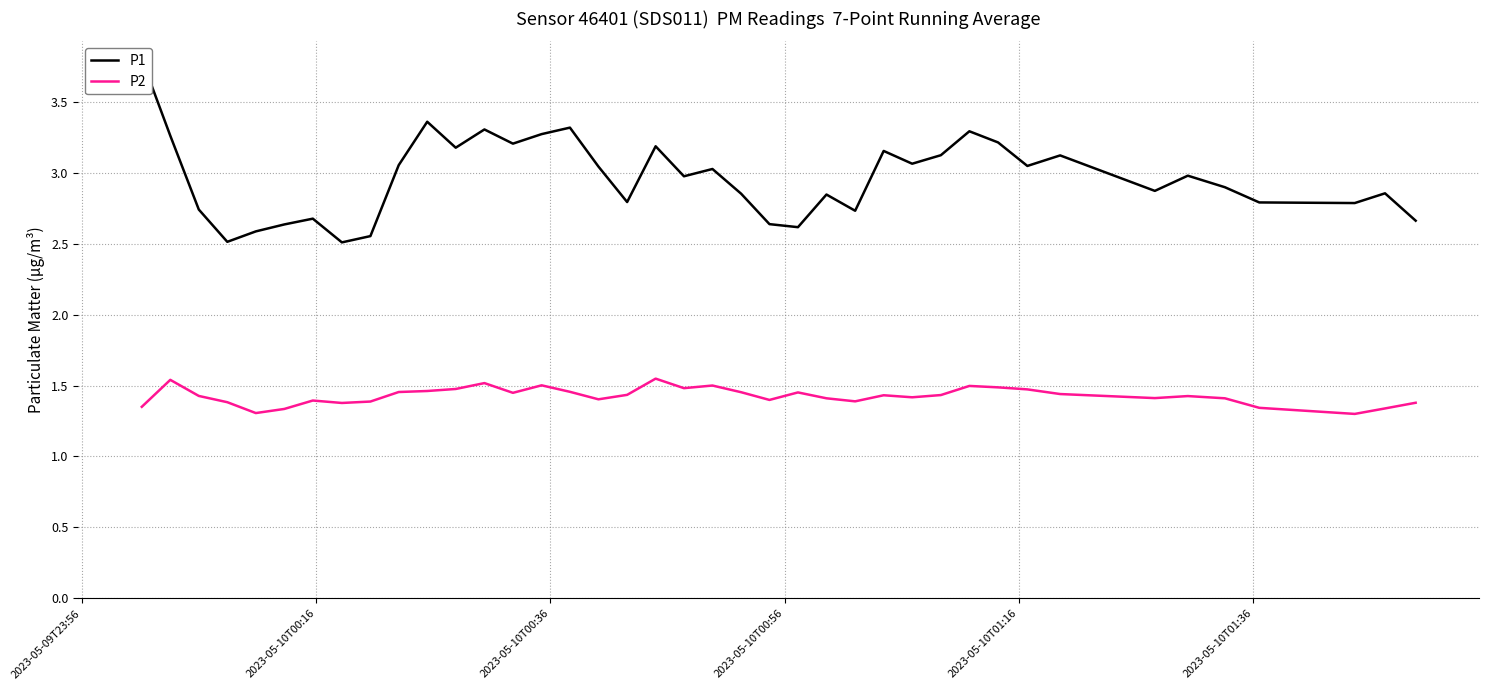

Which series has the largest total across all categories?

P1